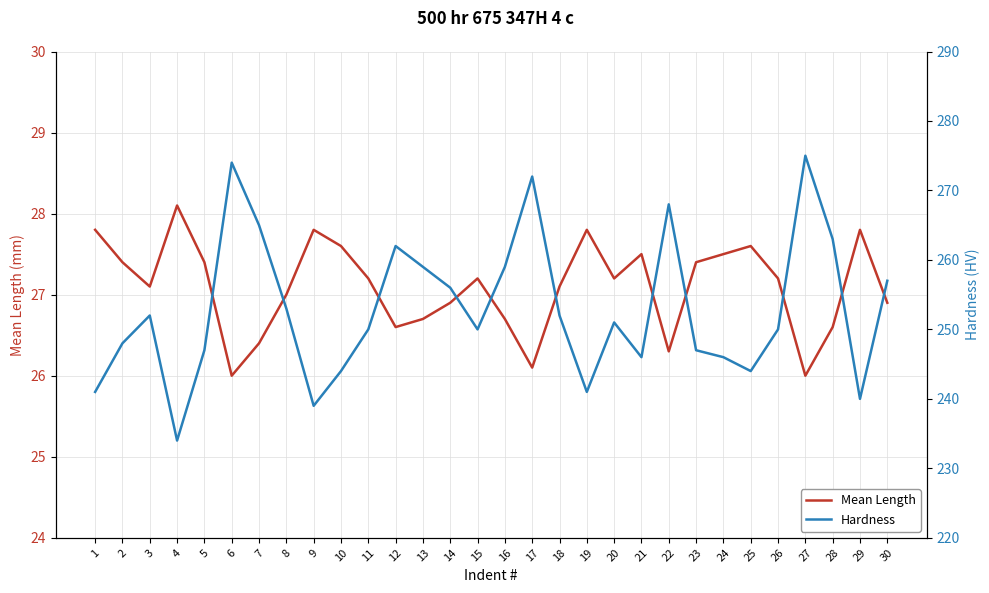

True or false: Hardness and Mean Length cross at least once.

False